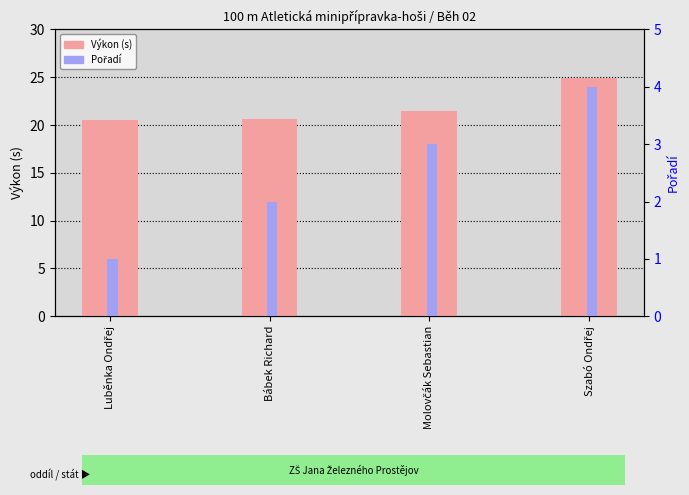

Which series has the largest range (max minus min)?

Výkon (s)